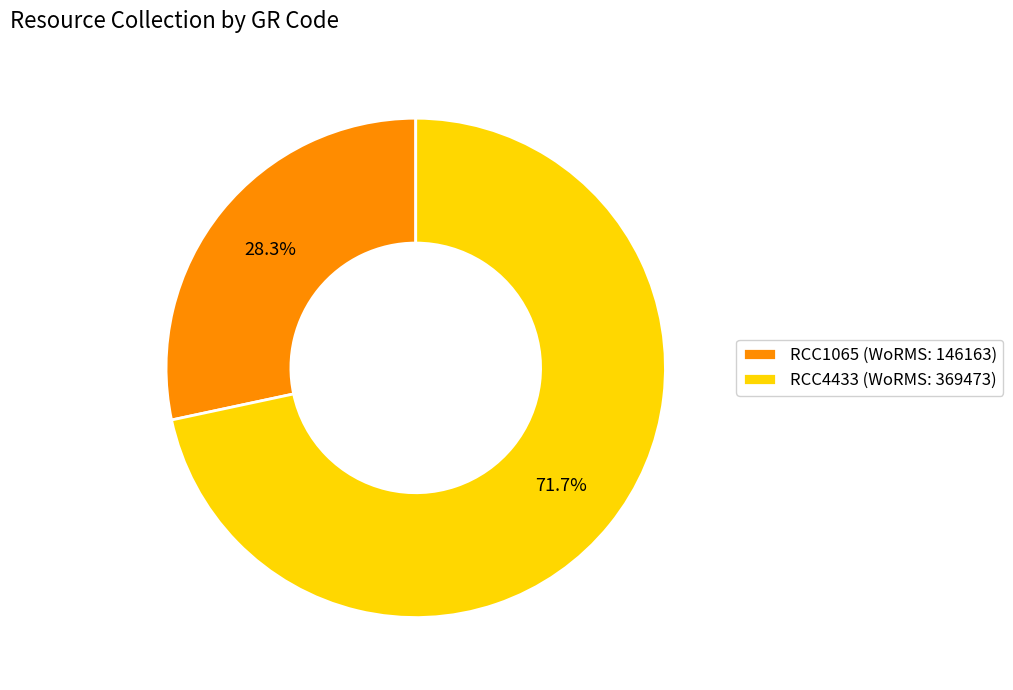

Is it true that RCC4433 is 72% of the pie?

True